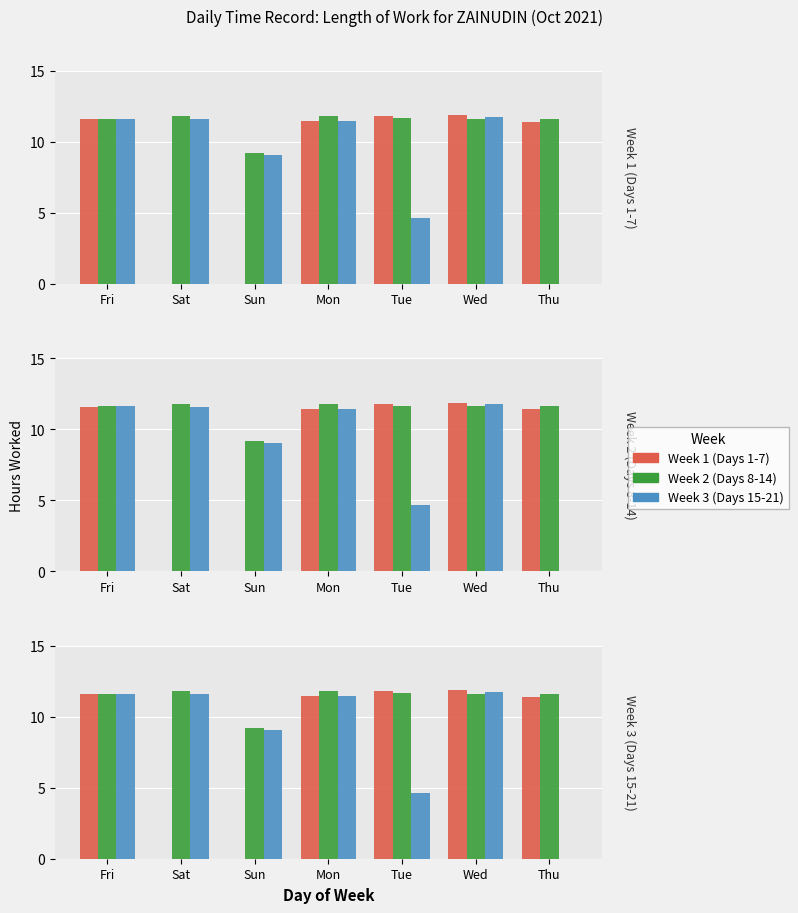

What is the value of the Week 1 (Days 1-7) bar at the 4th from the left?

11.4